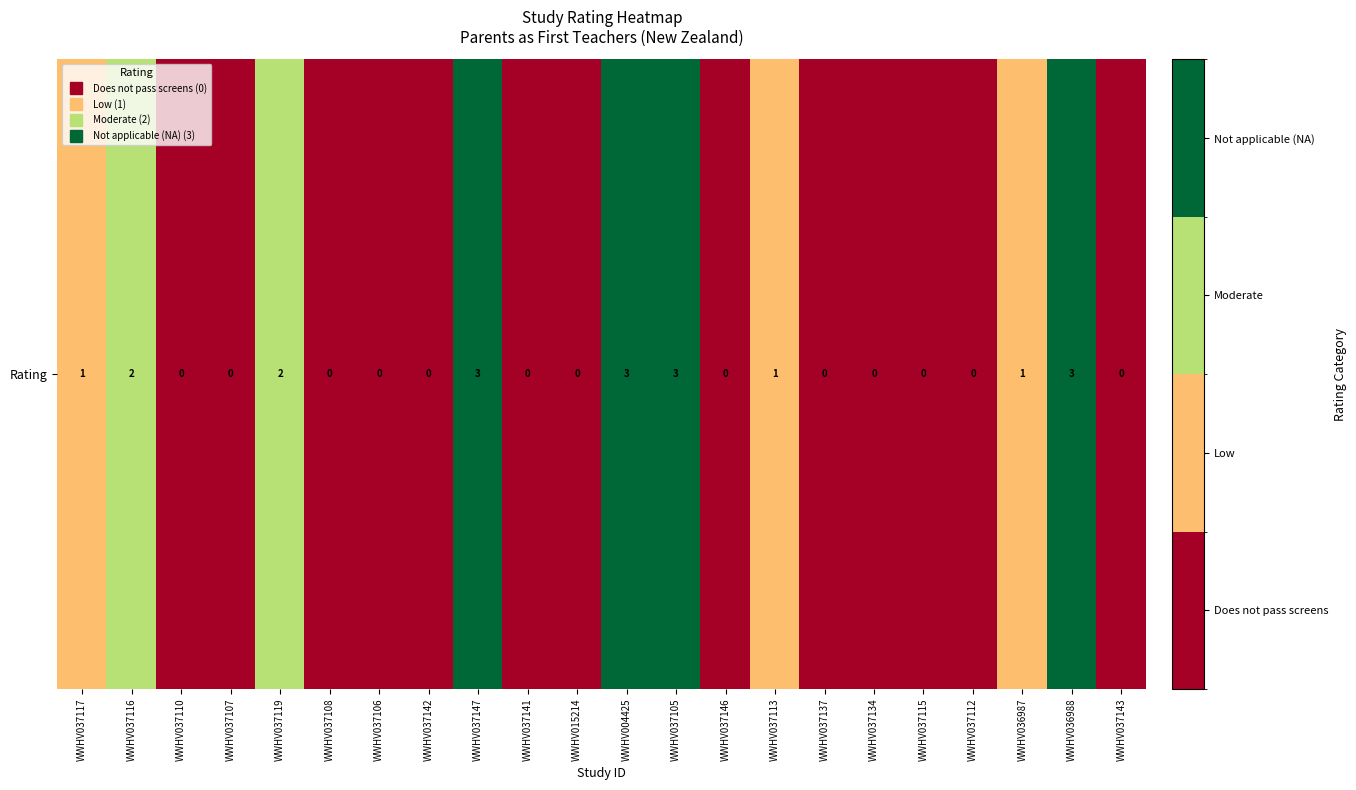

How many values exceed 0?

9